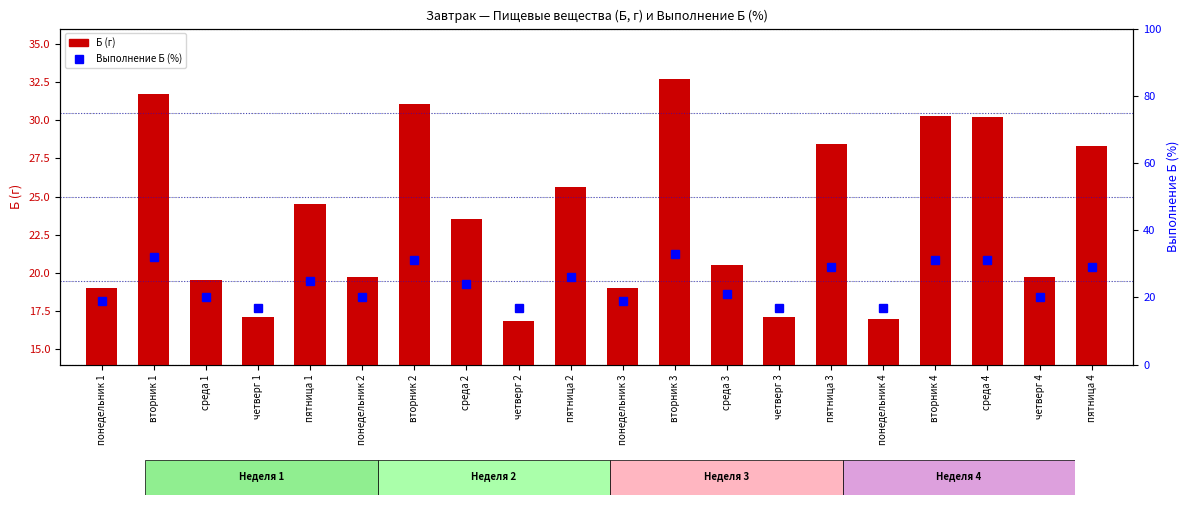

What is the difference between the Б (г) values at среда 2 and среда 3?

3.0